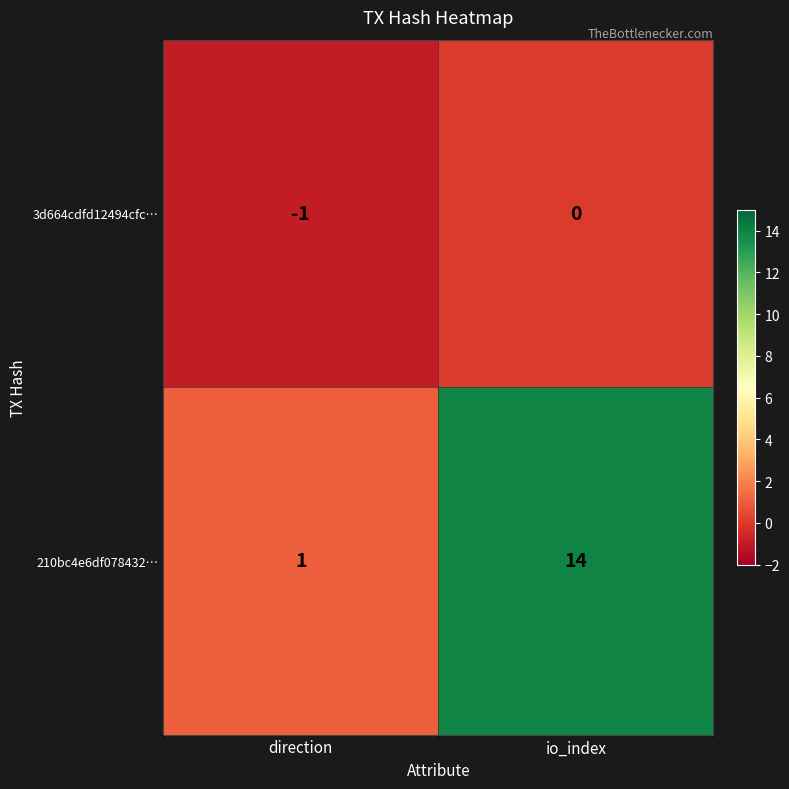

How many categories are shown in the chart?

2